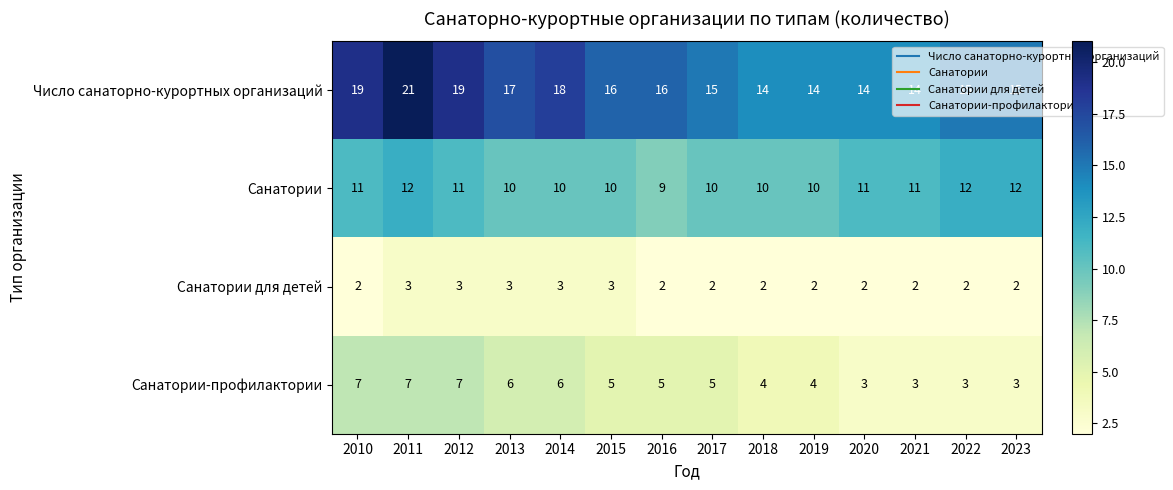

Rank the series by their average value, from lowest to highest.

Санатории для детей, Санатории-профилактории, Санатории, Число санаторно-курортных организаций